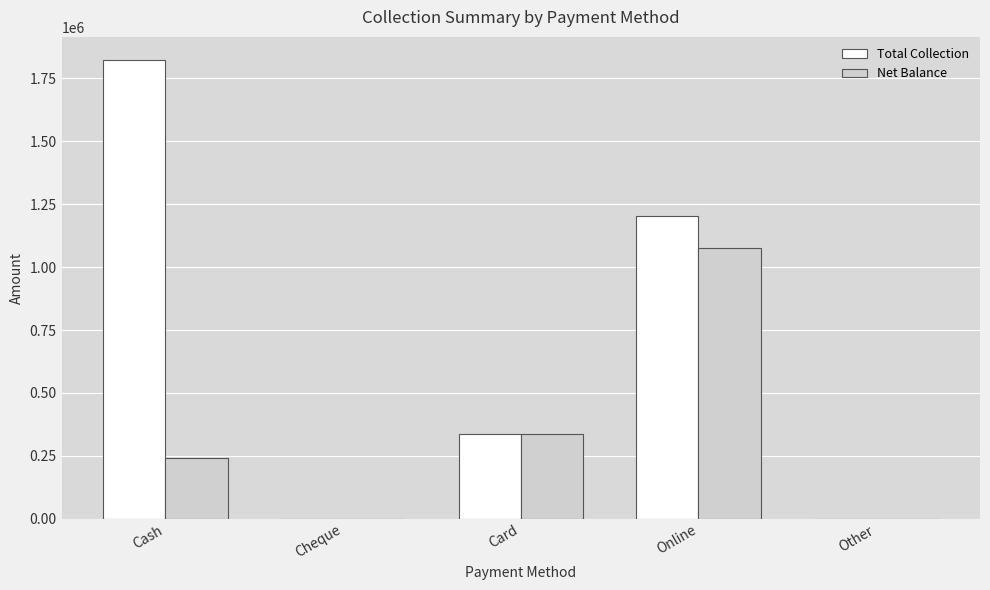

What value does the Net Balance series have at Cash?

241998